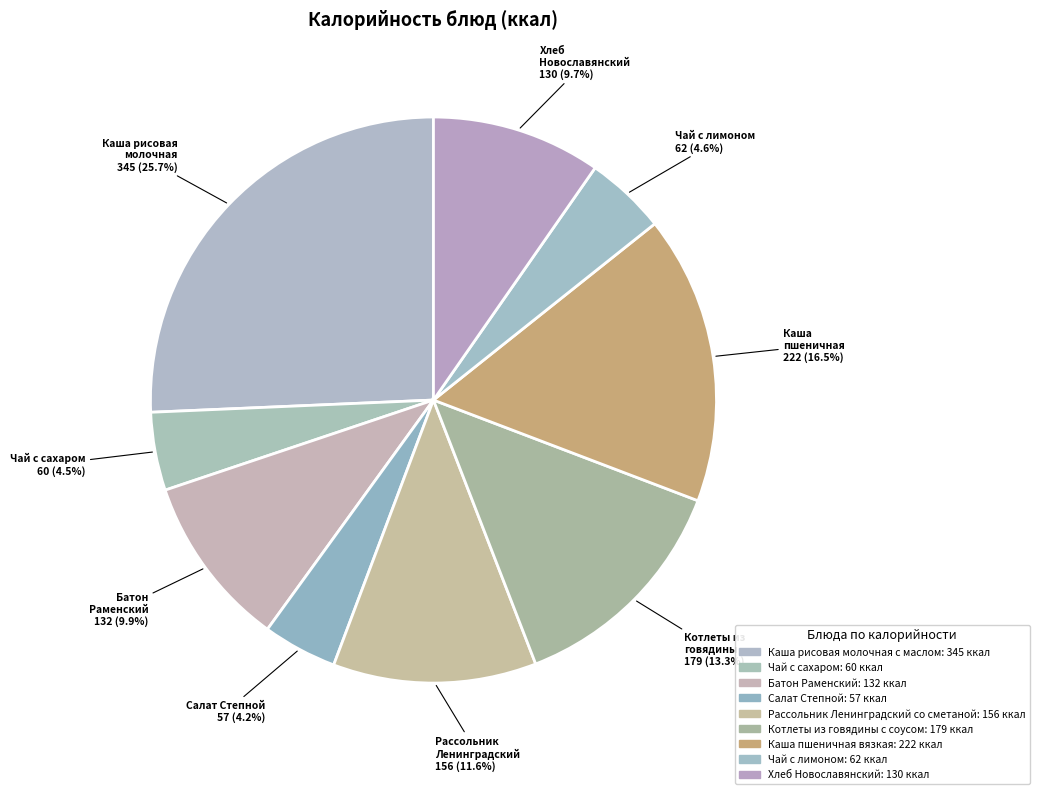

How many slices are in this pie chart?

9